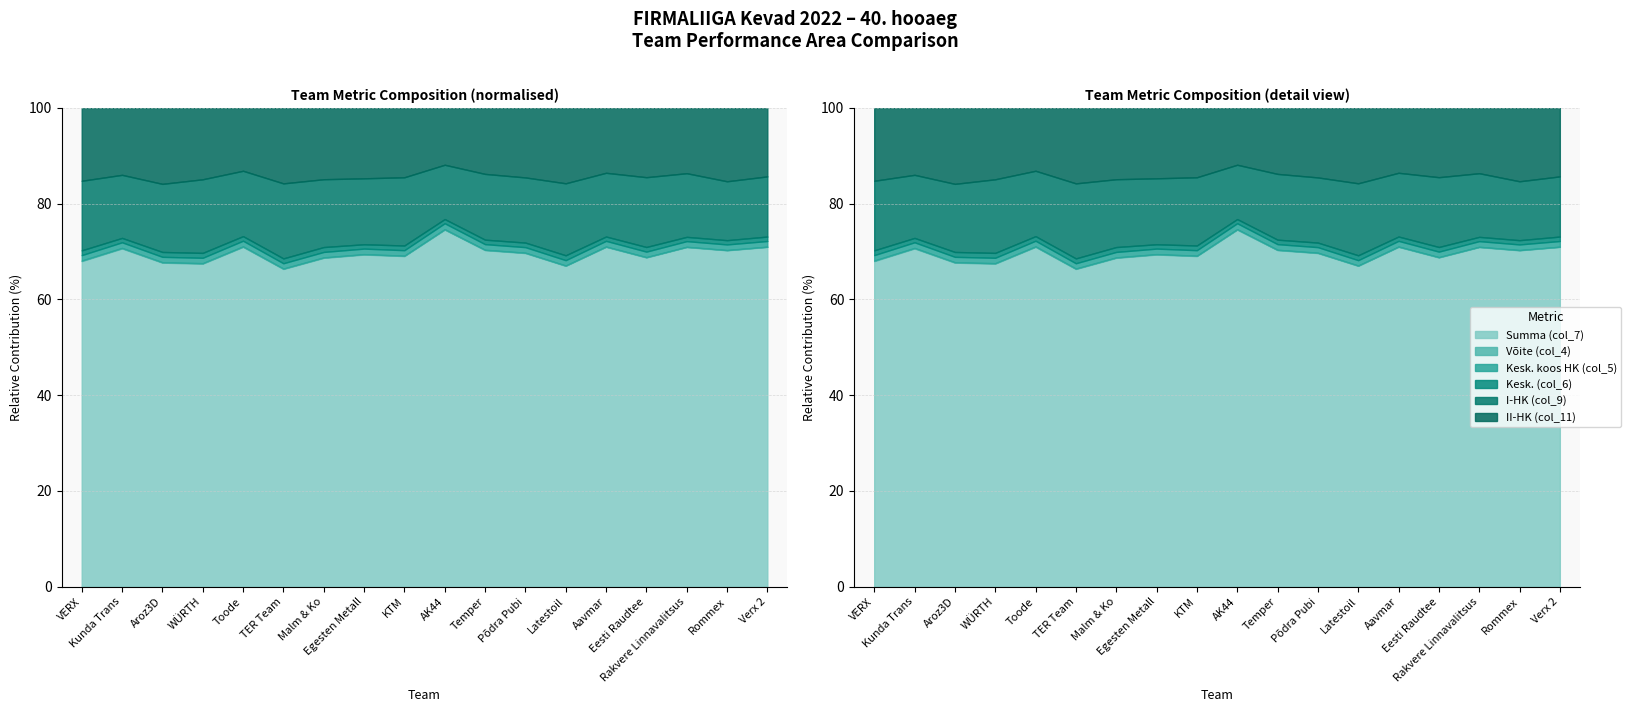

True or false: I-HK (col_9) has more than 2 points higher than both neighbors.

True